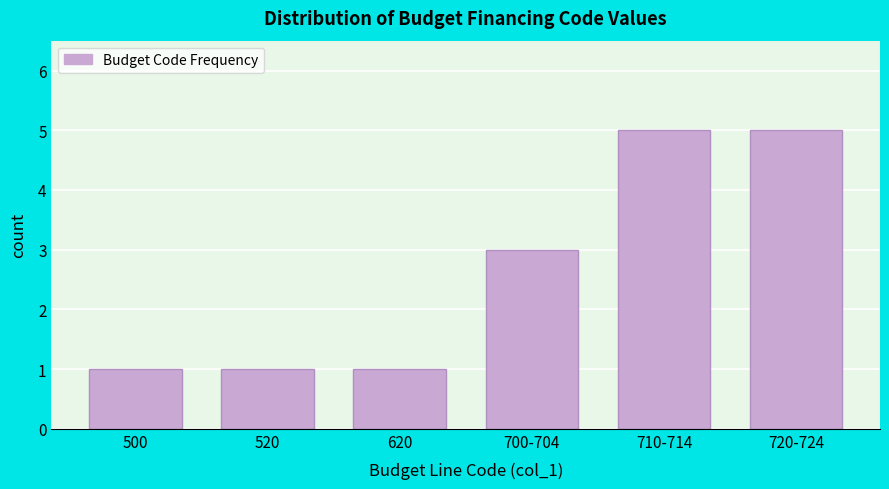

Reading right to left, what are all the values shown in this chart?

5	5	3	1	1	1